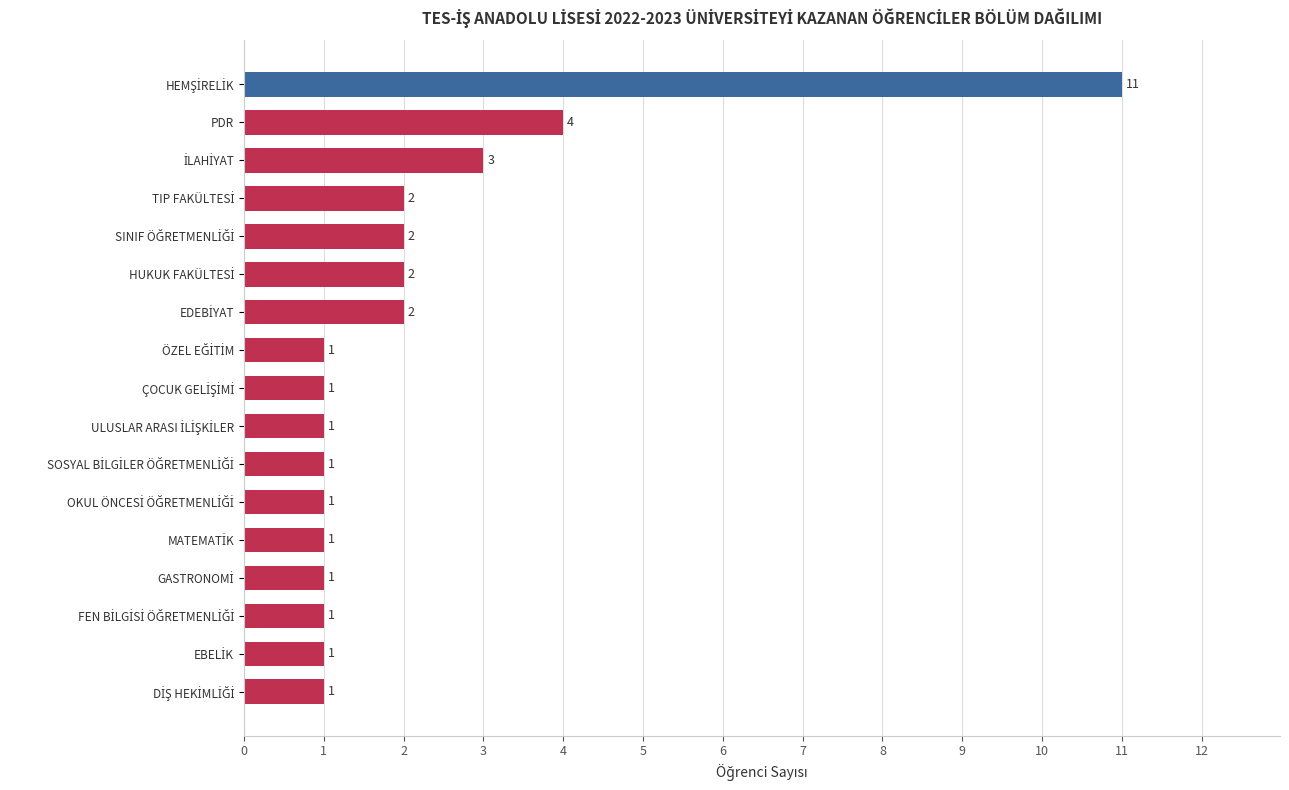

What is the sum of all values?

36